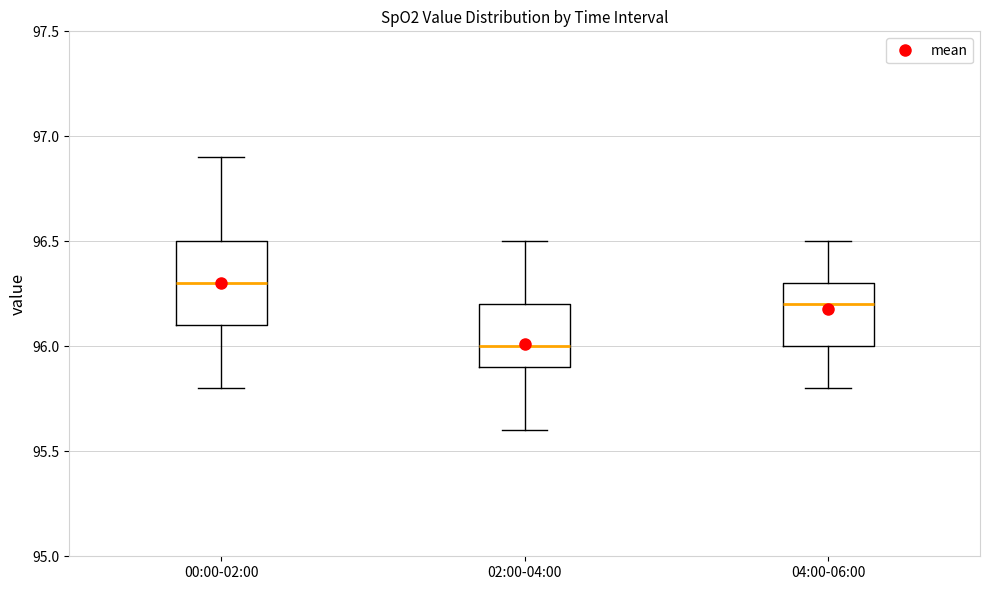

Which box's median line is the highest?

00:00-02:00